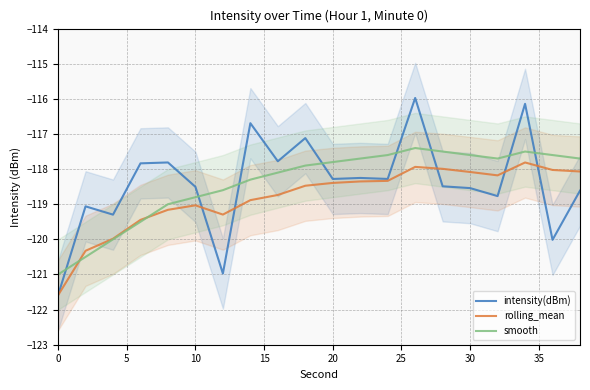

True or false: smooth has more than 0 interior local peaks.

True